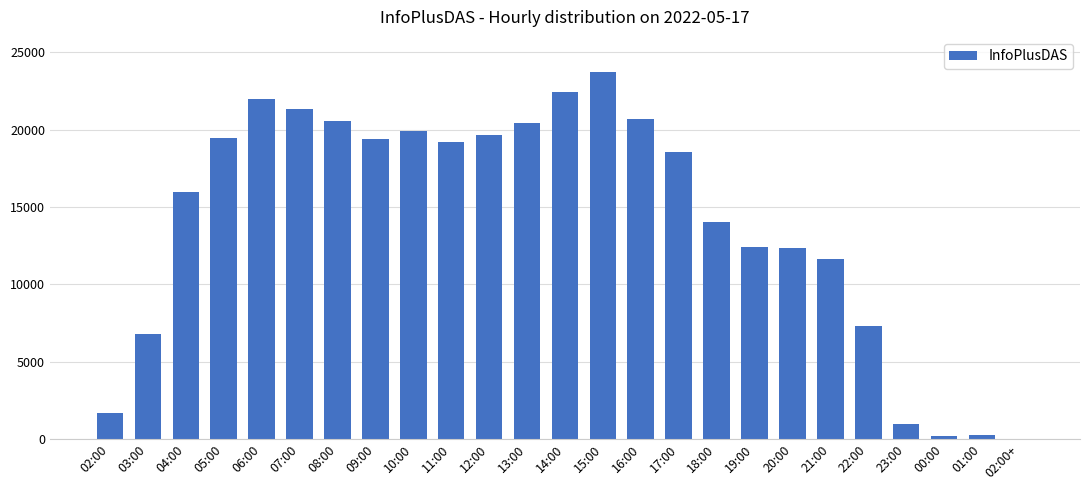

Approximately how many times larger is the value at 12:00 compared to 13:00?

1.0